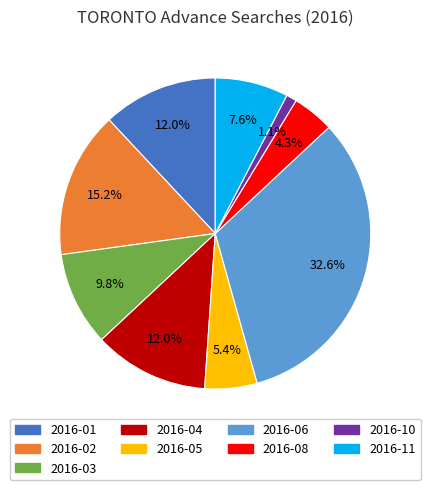

What is the smallest slice in the pie chart?

2016-10